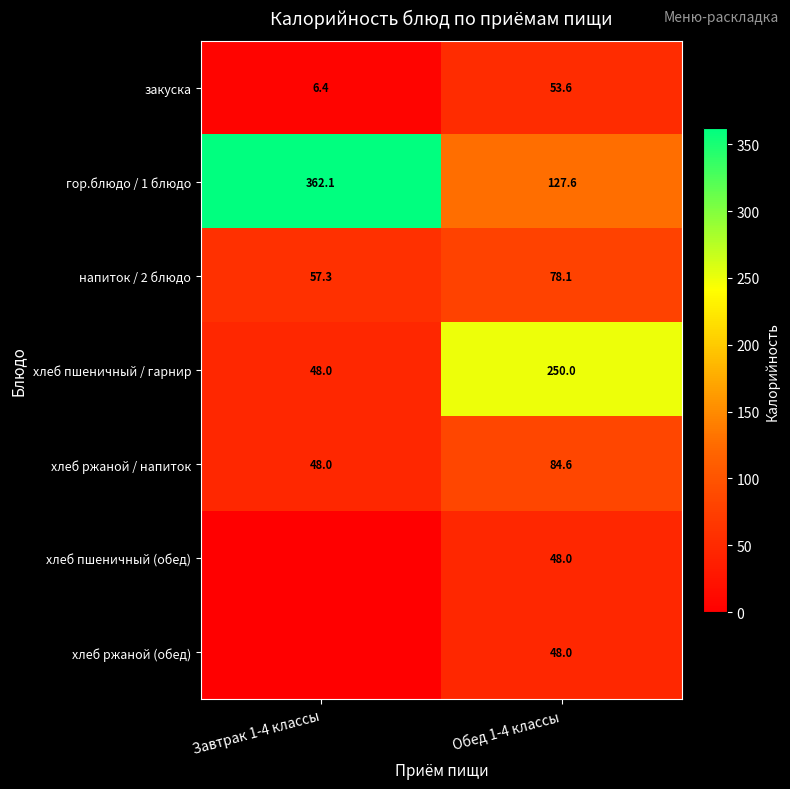

The value of хлеб пшеничный (обед) at Обед 1-4 классы is 24.4. True or false?

False